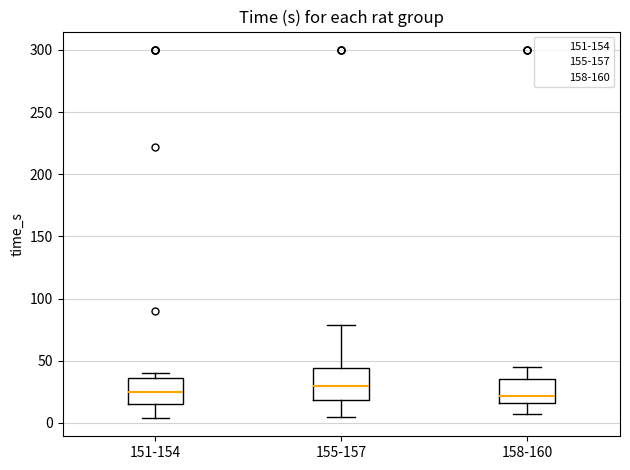

Where does the median line of the box for 151-154 sit on the y-axis? The values are not printed on the chart, so give them approximately, as read against the axis.

25